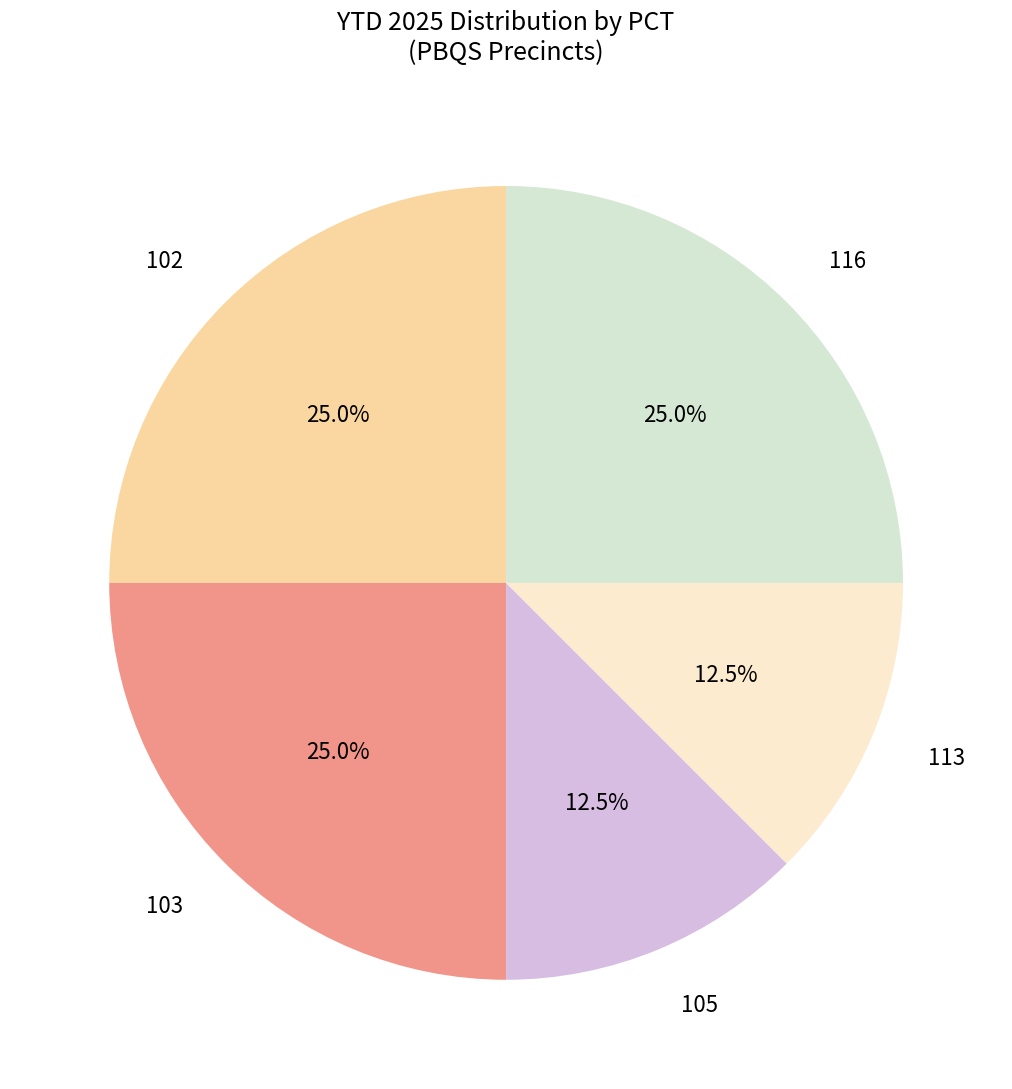

To the nearest percent, what is the average slice percentage?

20%